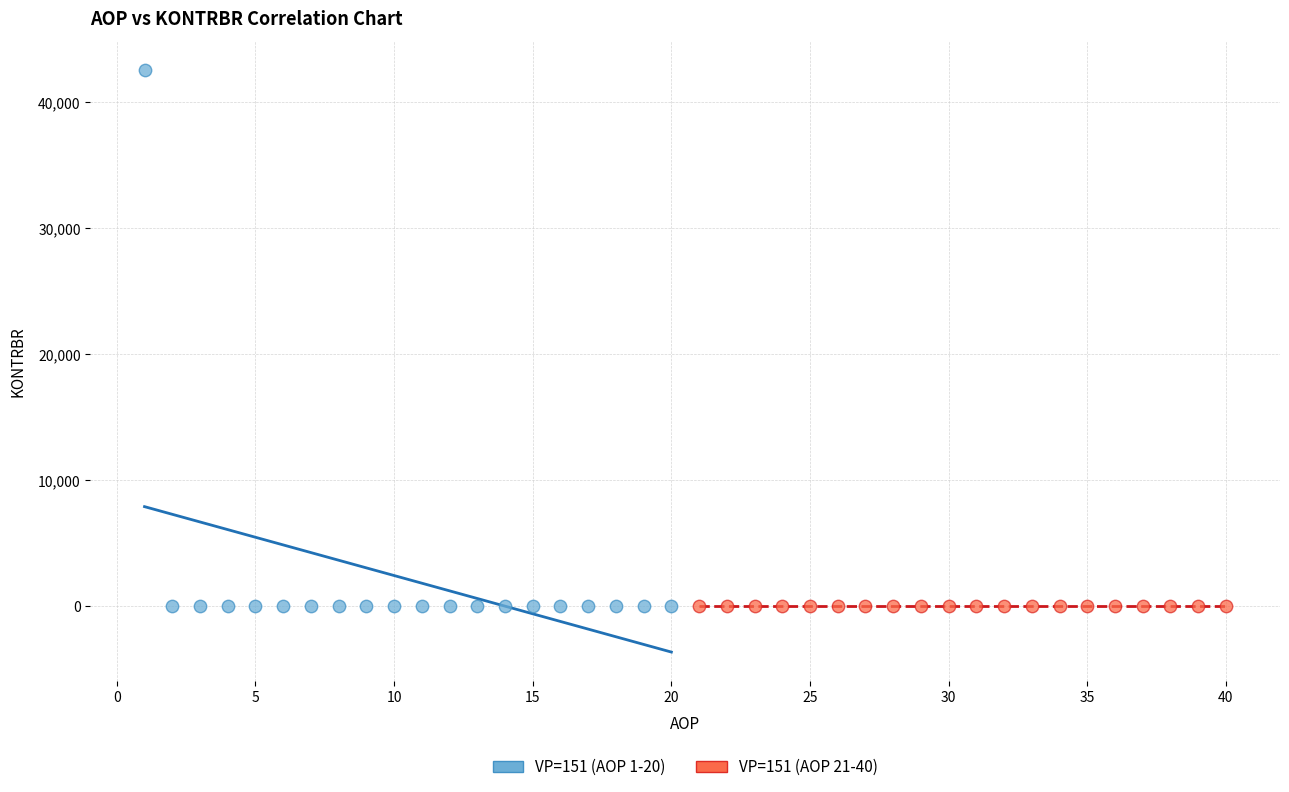

Which series contains the highest Y value?

VP=151 (AOP 1-20)